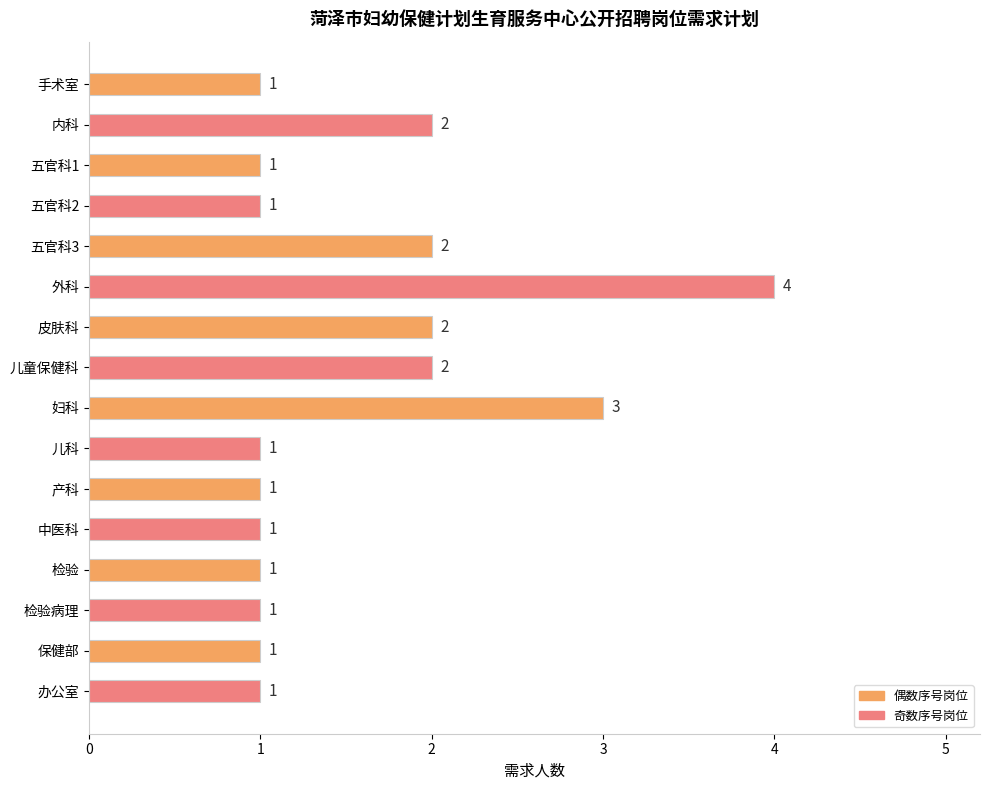

How many categories are shown in the chart?

16